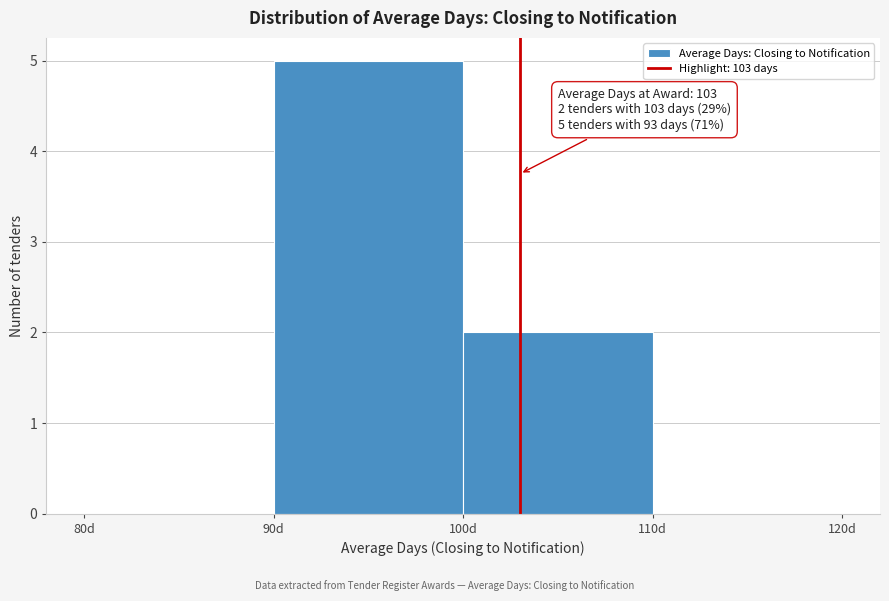

Over which range of the x-axis is the bar tallest?

90 to 100